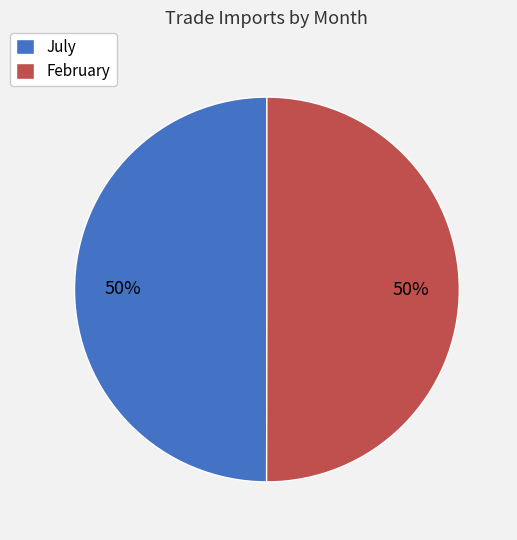

Combined, do July and February account for over 50%?

Yes